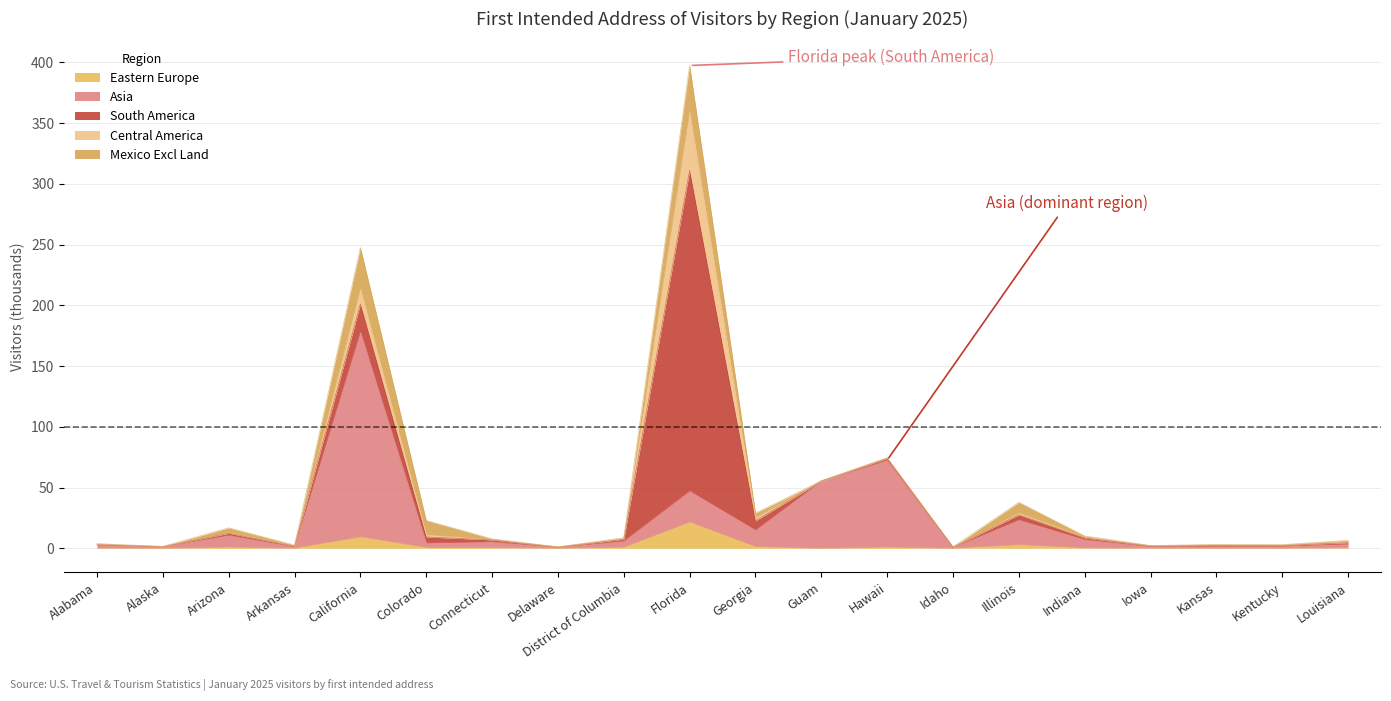

What is the highest value of the Eastern Europe series?

21.6